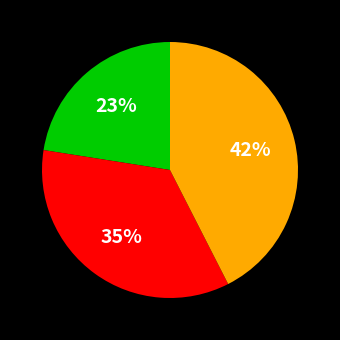

Does any single category account for the majority?

No